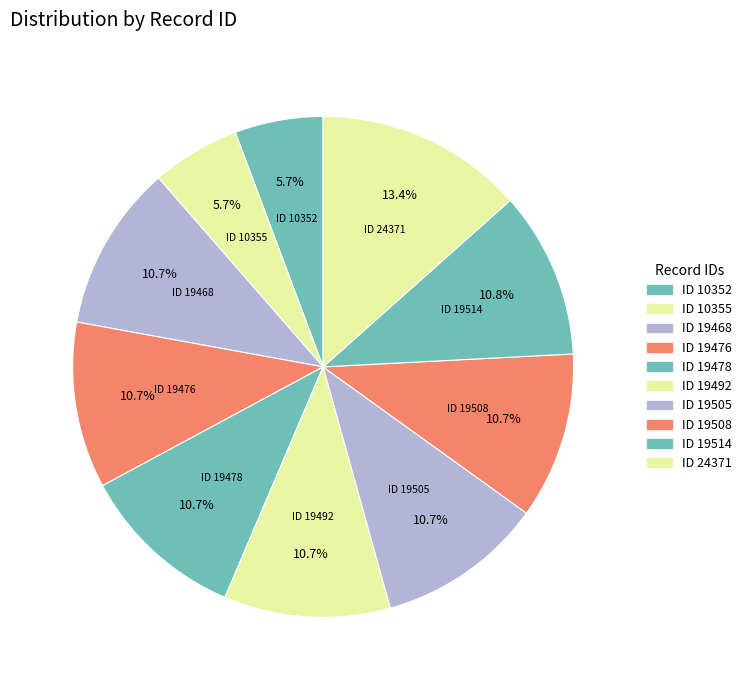

Between ID 19505 and ID 10355, which is larger?

ID 19505